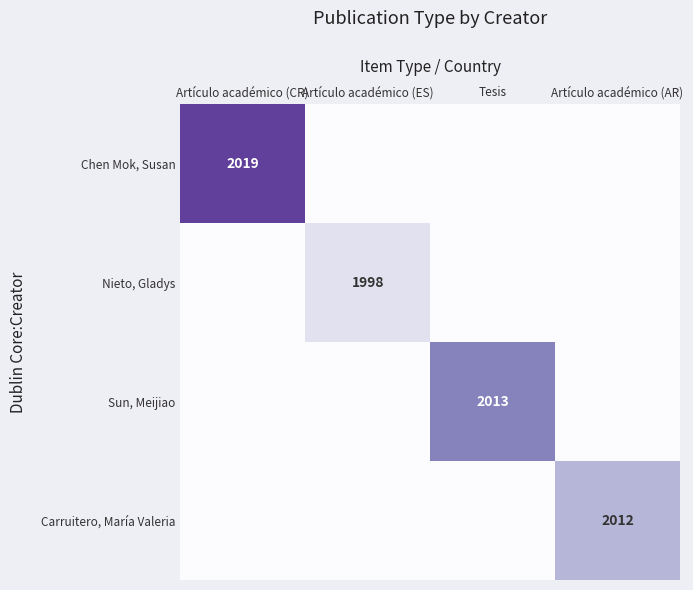

True or false: Sun, Meijiao has a value of 1326 at Tesis.

False